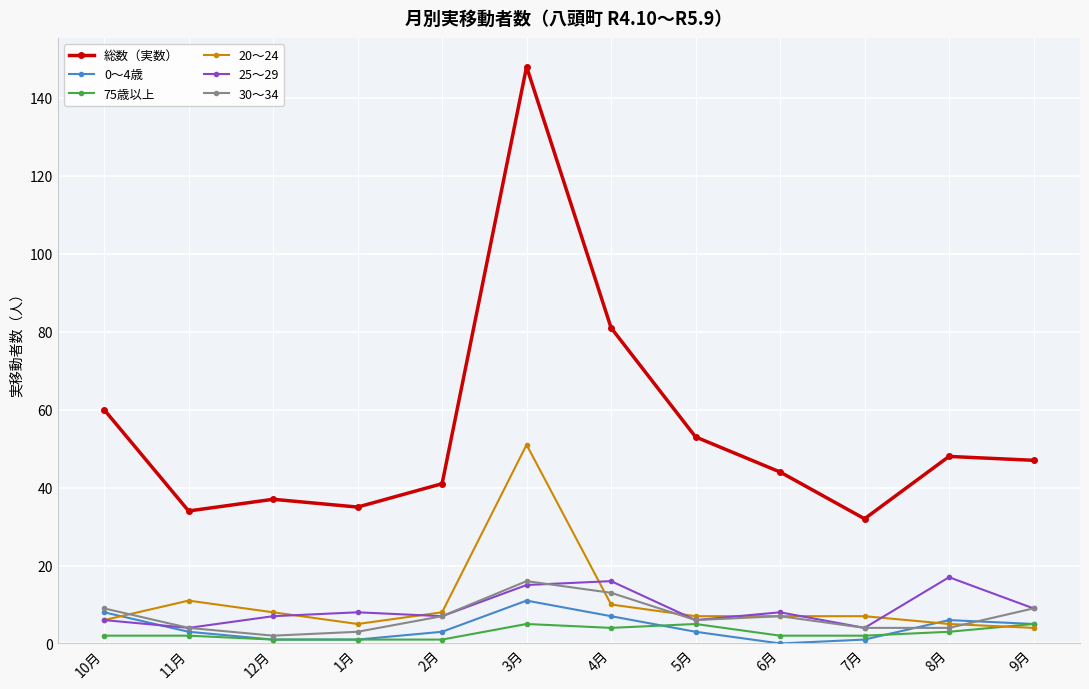

Is the value of 30～34 at 3月 greater than the value of 25～29 at 6月?

Yes